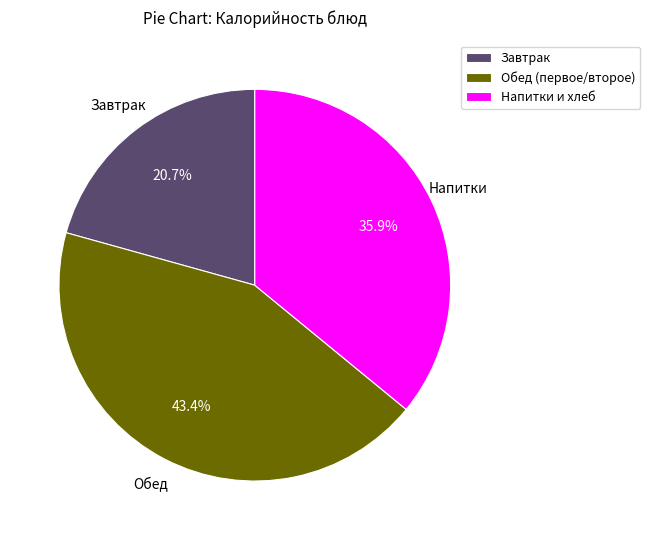

What is the smallest slice in the pie chart?

Завтрак